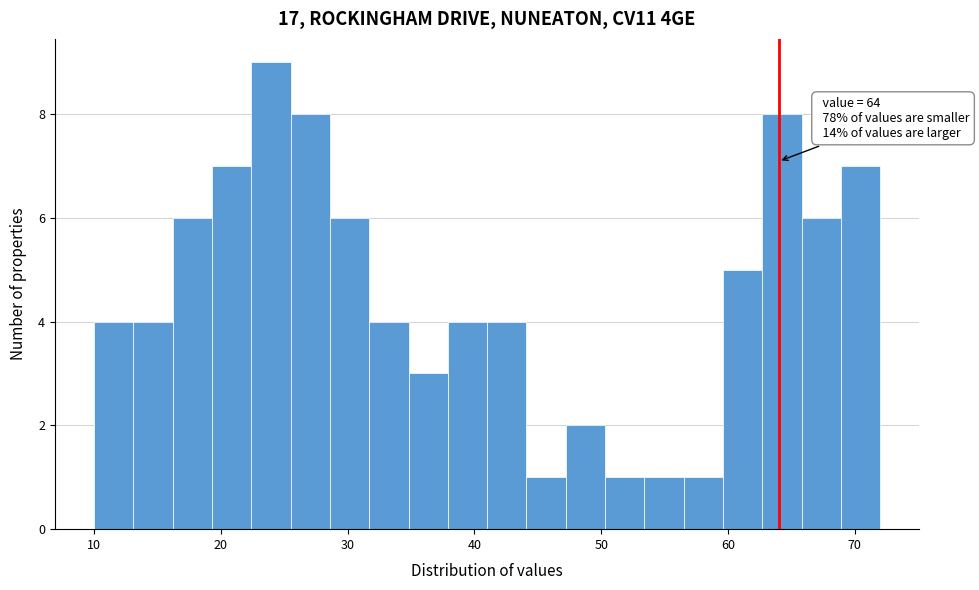

Around what value on the x-axis is the tallest bar? Give the approximate position of its centre, as read against the axis.

24